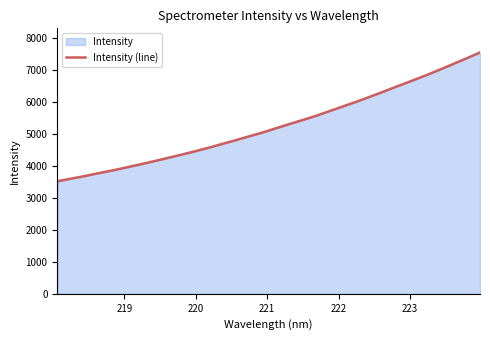

What is the smallest value displayed?

3514.0